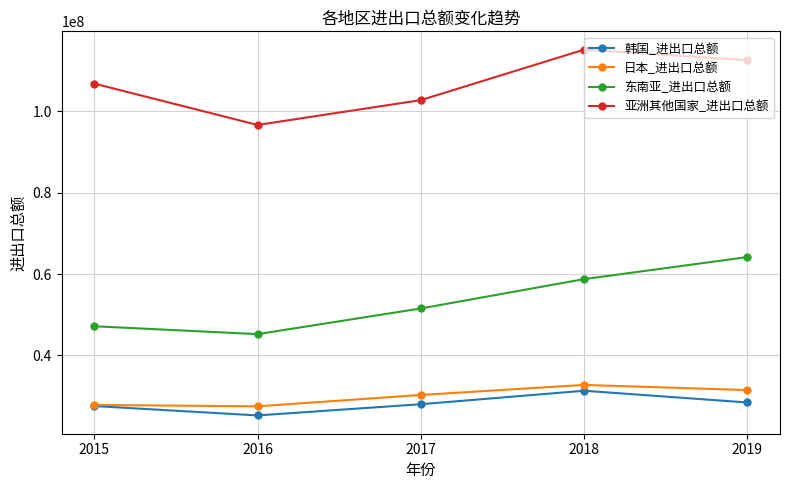

True or false: 亚洲其他国家_进出口总额 and 东南亚_进出口总额 intersect in this chart.

False